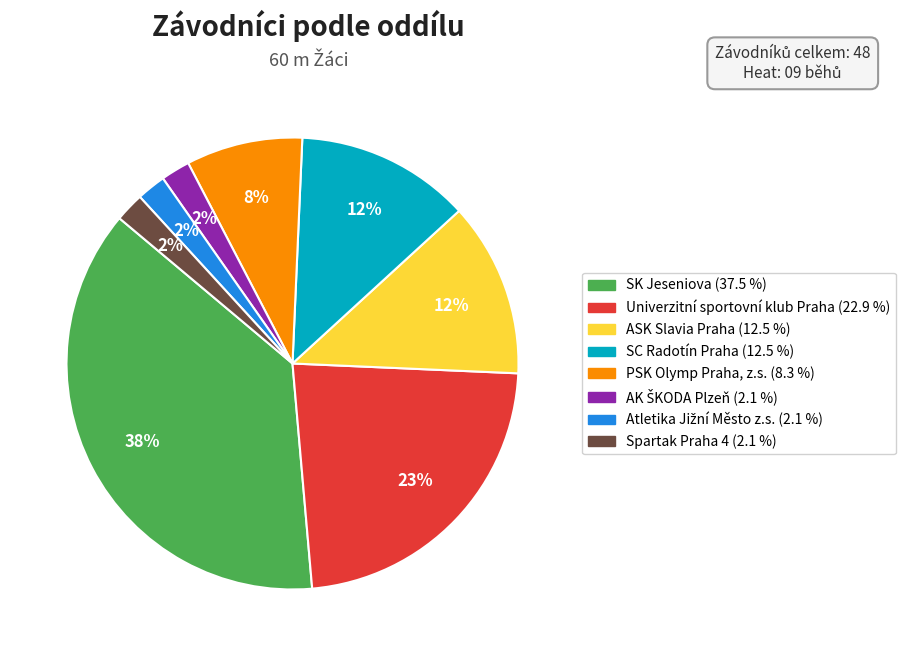

Between SK Jeseniova and SC Radotín Praha, which is larger?

SK Jeseniova